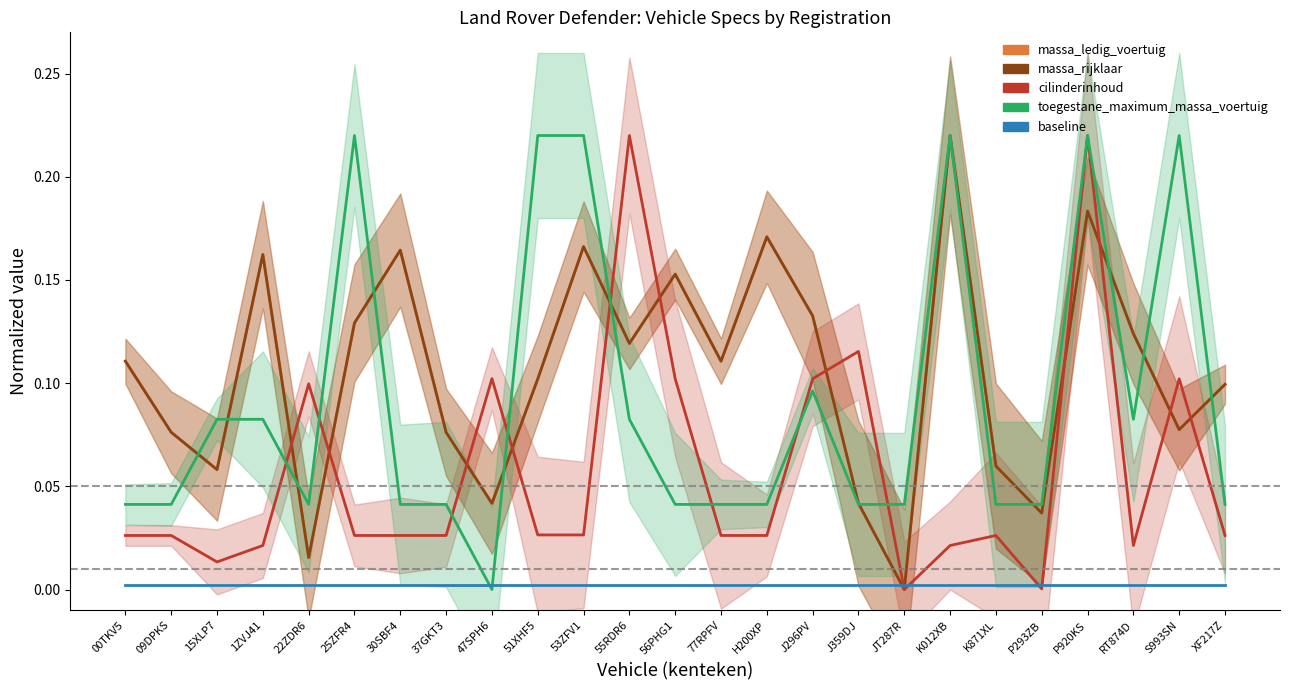

The massa_ledig_voertuig series shows 0.1 at P293ZB. True or false?

False